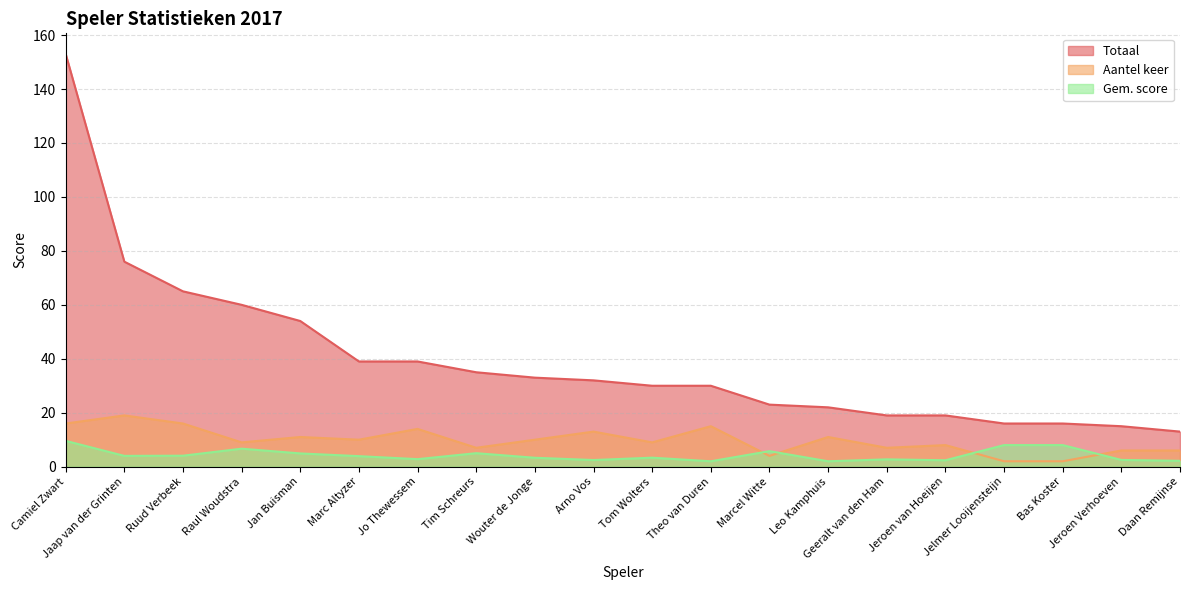

How many categories are shown in the chart?

20